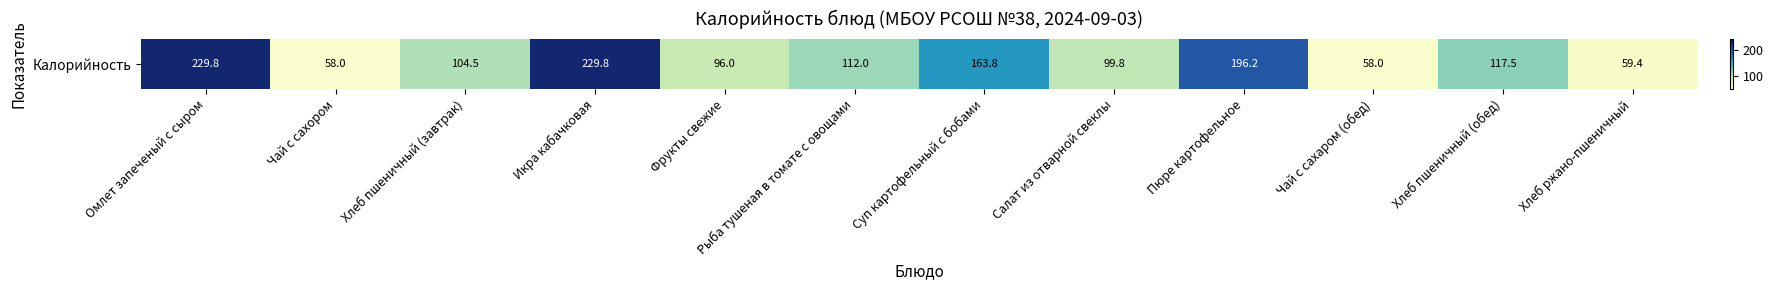

The value at Суп картофельный с бобами is 163.8. True or false?

True